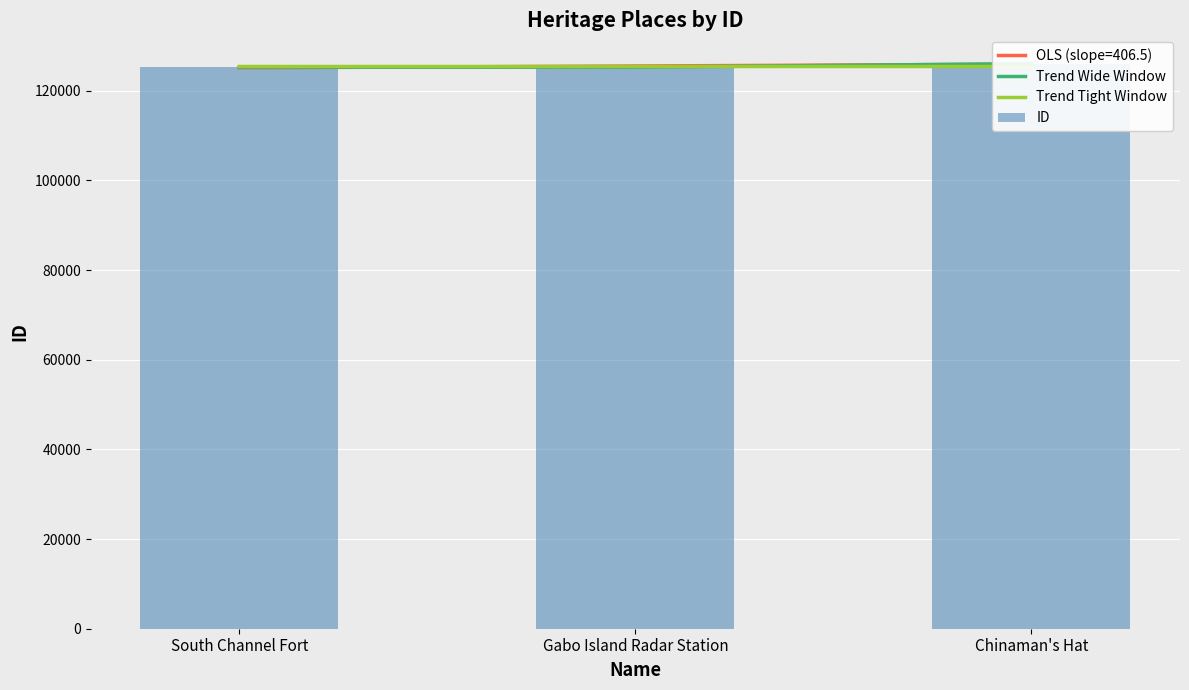

Rank the series at Chinaman's Hat from highest to lowest value.

Trend Wide Window, ID, Trend Tight Window